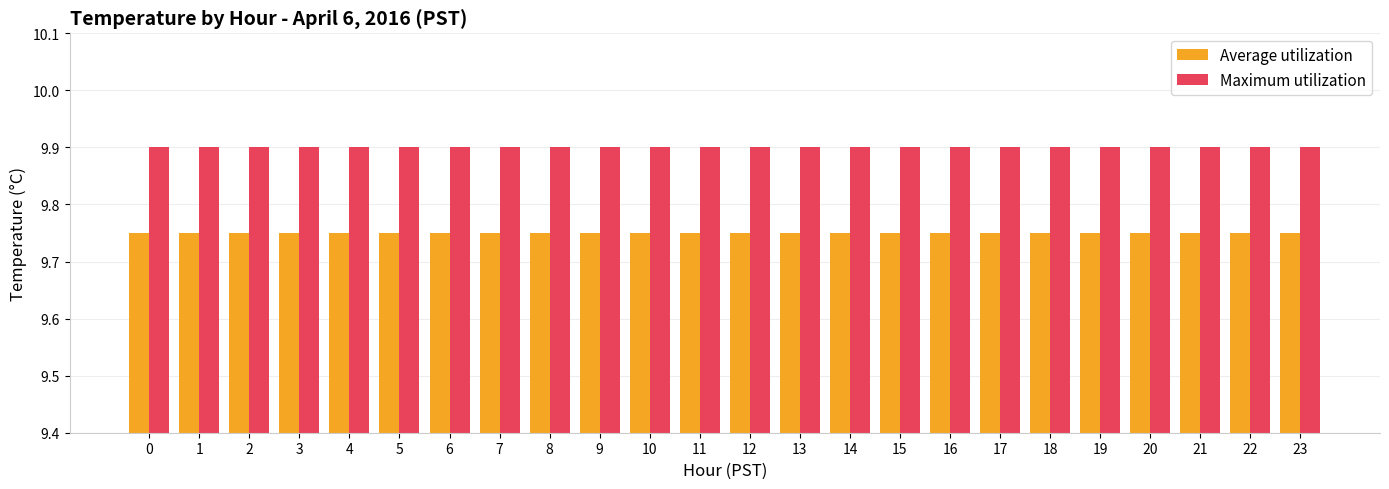

What is the sum of the Maximum utilization values at 14 and 16?

19.8